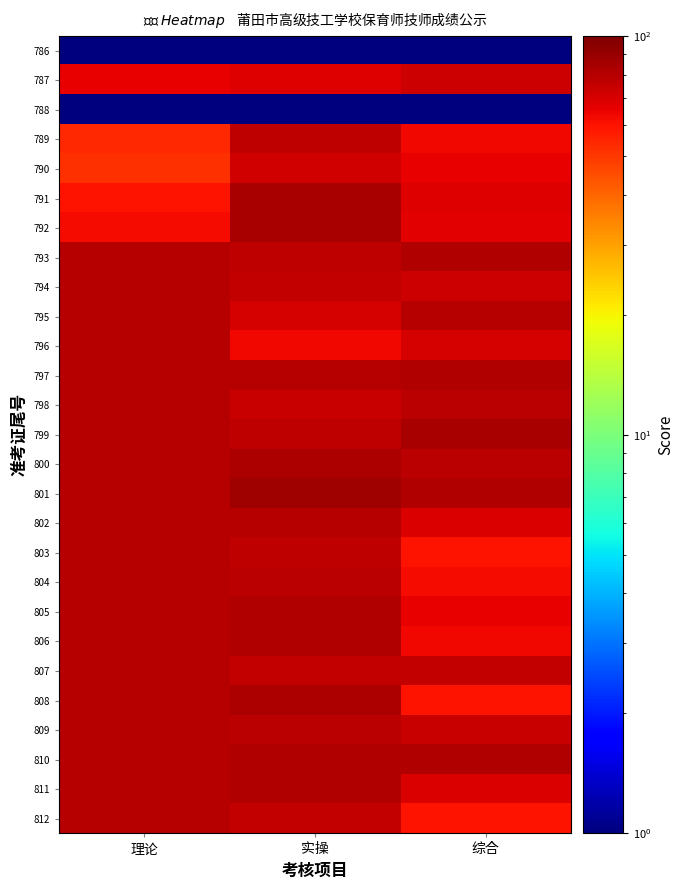

Reading left to right, what are all the values shown in this chart?

786: 理论=1	实操=1	综合=1
787: 理论=66	实操=68	综合=73
788: 理论=1	实操=1	综合=1
789: 理论=54	实操=77	综合=63
790: 理论=52	实操=72	综合=66
791: 理论=60	实操=84	综合=68
792: 理论=62	实操=85	综合=67
793: 理论=80	实操=77	综合=81
794: 理论=80	实操=76	综合=73
795: 理论=80	实操=71	综合=80
796: 理论=80	实操=63	综合=71
797: 理论=80	实操=80	综合=82
798: 理论=80	实操=74	综合=78
799: 理论=80	实操=77	综合=85
800: 理论=80	实操=83	综合=79
801: 理论=80	实操=88	综合=82
802: 理论=80	实操=80	综合=69
803: 理论=80	实操=77	综合=60
804: 理论=80	实操=78	综合=62
805: 理论=80	实操=81	综合=66
806: 理论=80	实操=81	综合=63
807: 理论=80	实操=75	综合=76
808: 理论=80	实操=83	综合=60
809: 理论=80	实操=78	综合=74
810: 理论=80	实操=82	综合=81
811: 理论=80	实操=82	综合=69
812: 理论=80	实操=75	综合=60